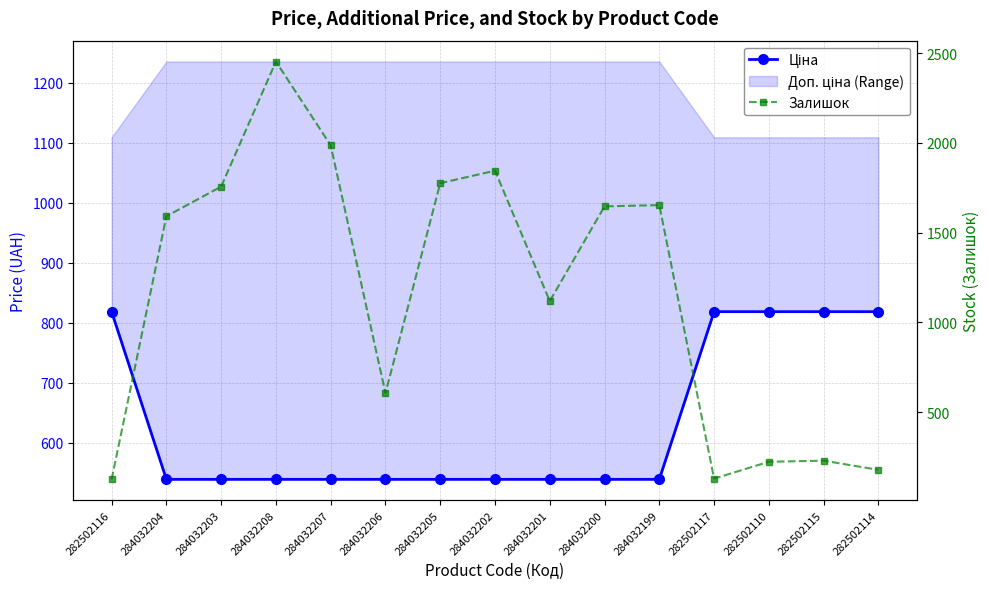

What is the lowest value of the Залишок series?

125.0